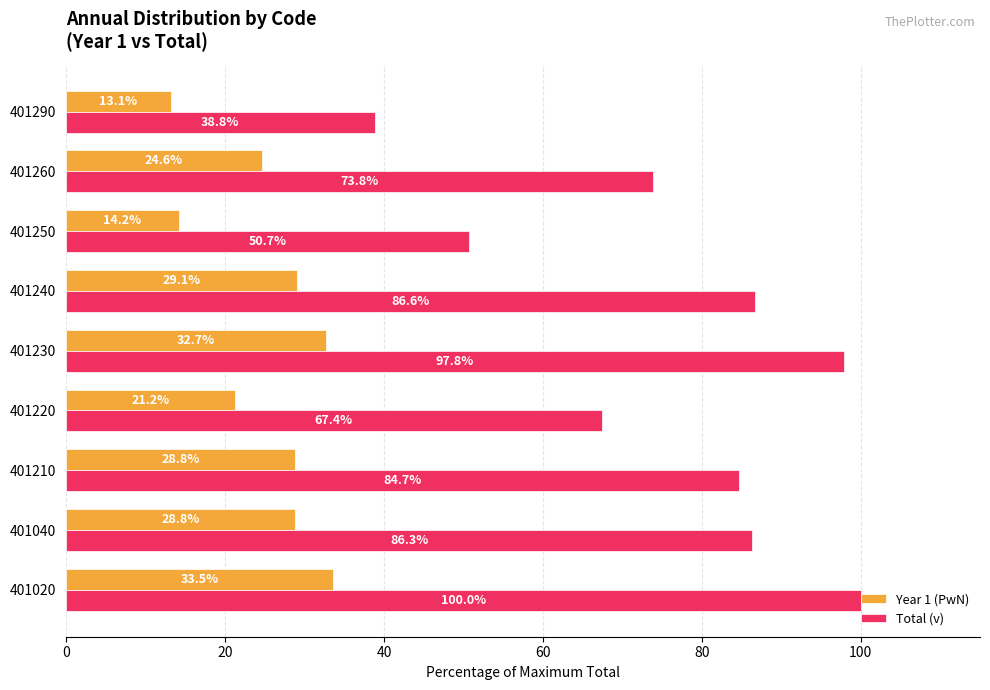

Between 401020 and 401230, which series saw the biggest shift?

Total (v)